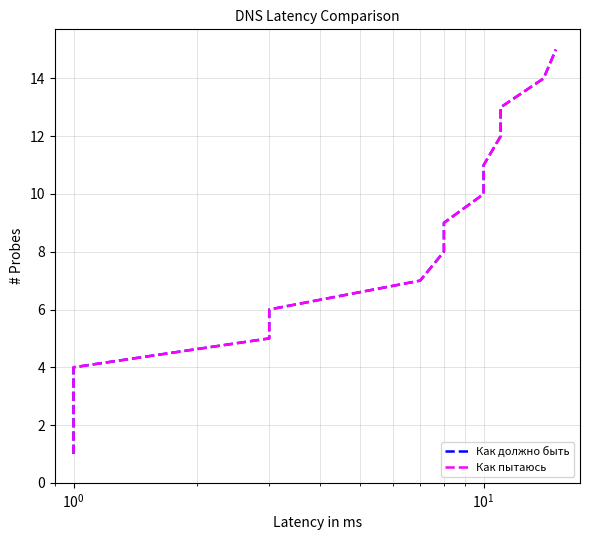

Rank the series by their maximum value, from lowest to highest.

Как должно быть, Как пытаюсь